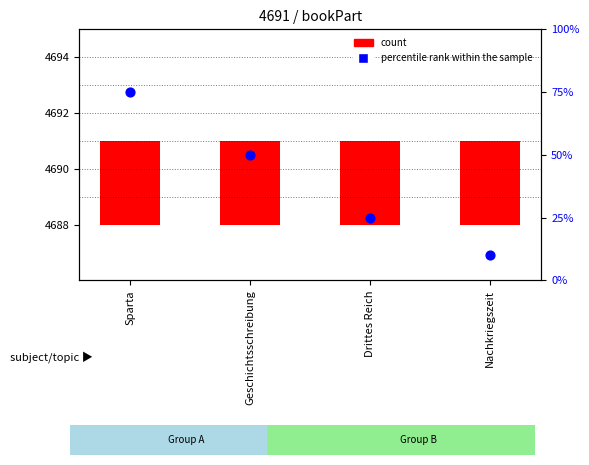

Which series has the largest total across all categories?

percentile rank within the sample